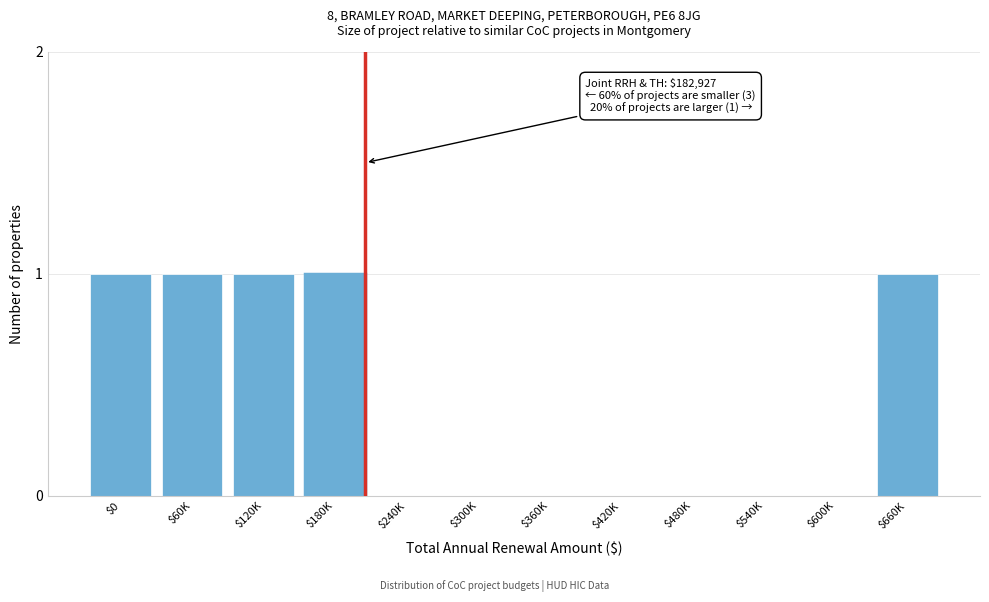

What is the sum of all values?

5